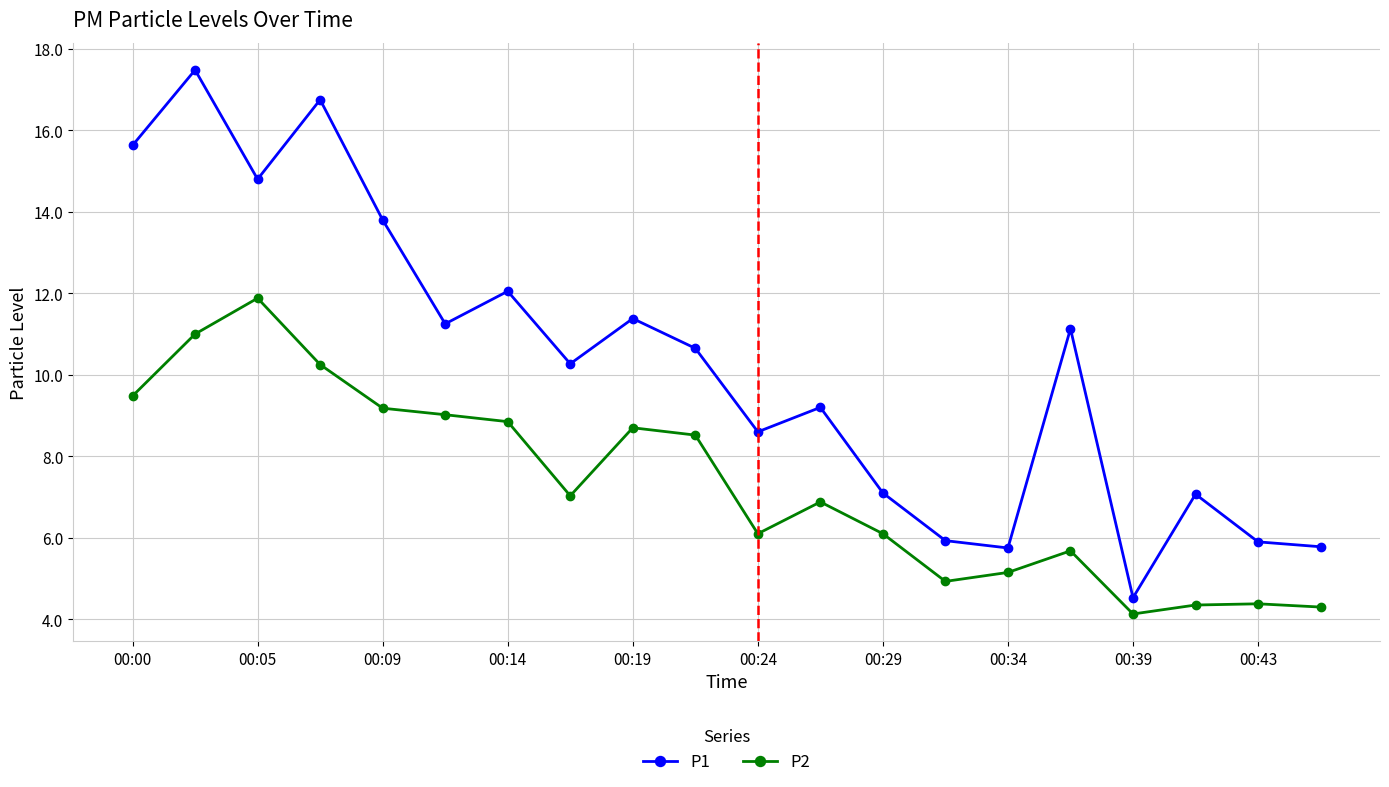

Which series has the largest total across all categories?

P1